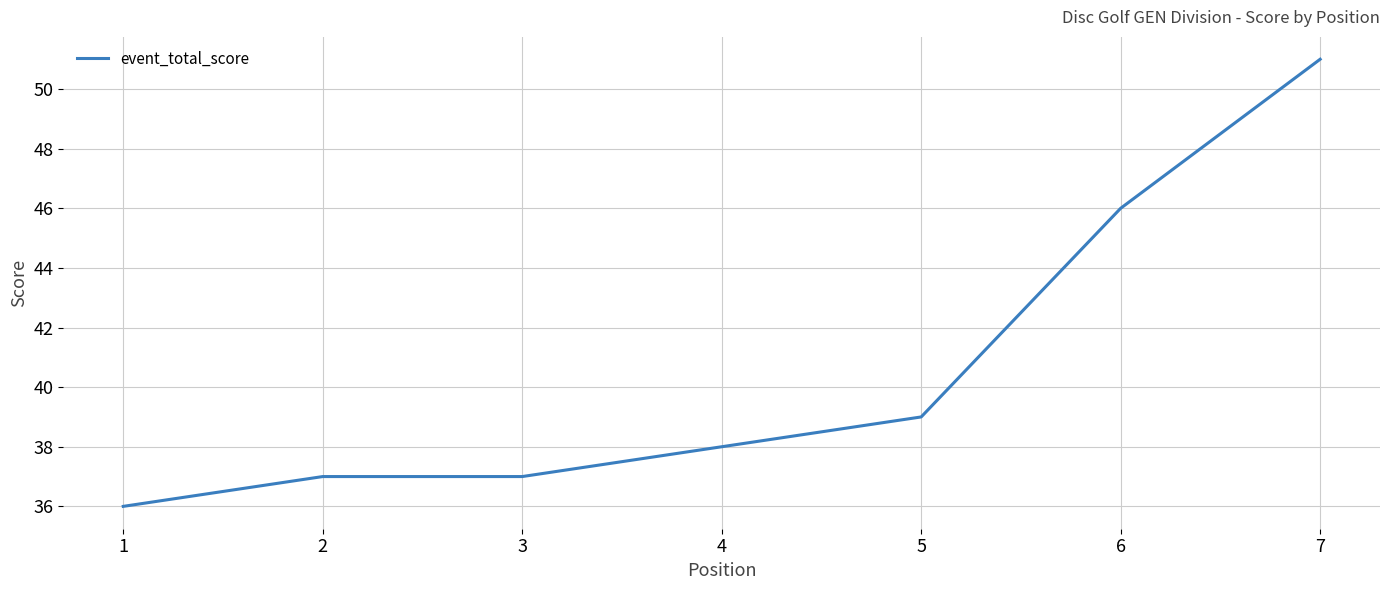

Which has a higher value, 4 or 3?

4